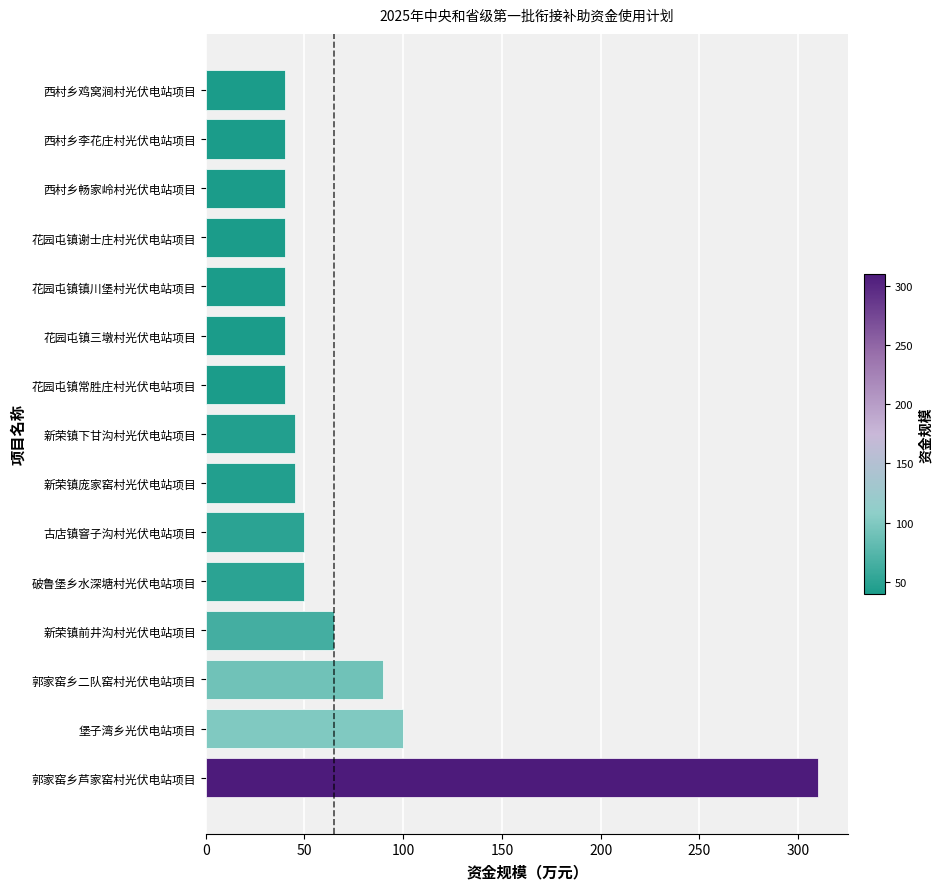

What is the average value?

69